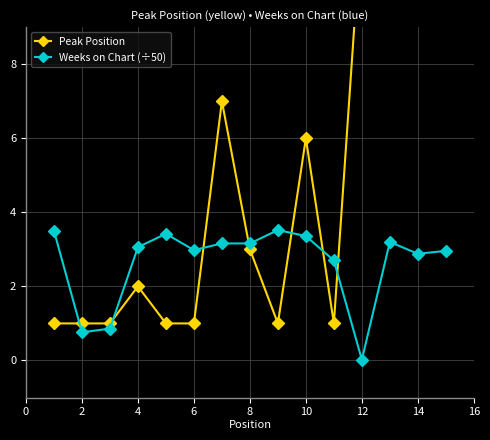

Is it true that Weeks on Chart (÷50) equals 2.9 at 14?

True